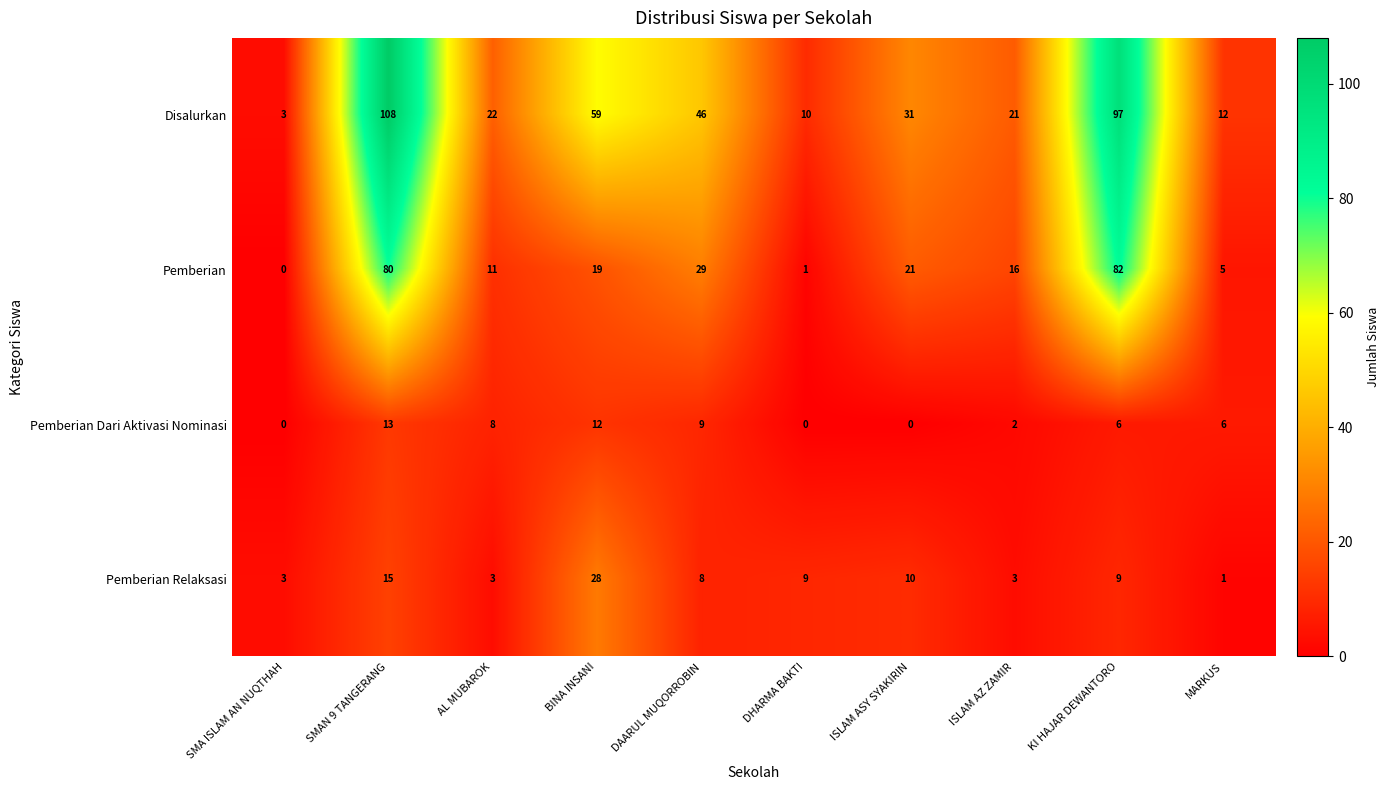

Where is Disalurkan nearest to the value 55?

BINA INSANI